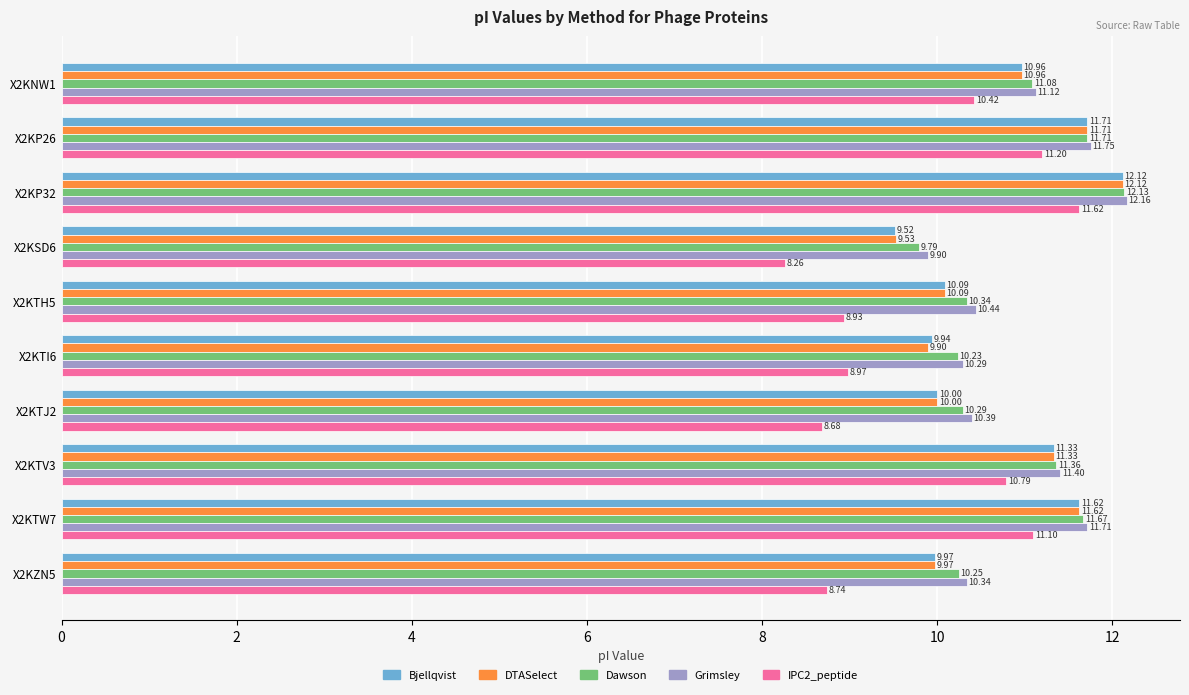

Which series changed the most between X2KP26 and X2KSD6?

IPC2_peptide